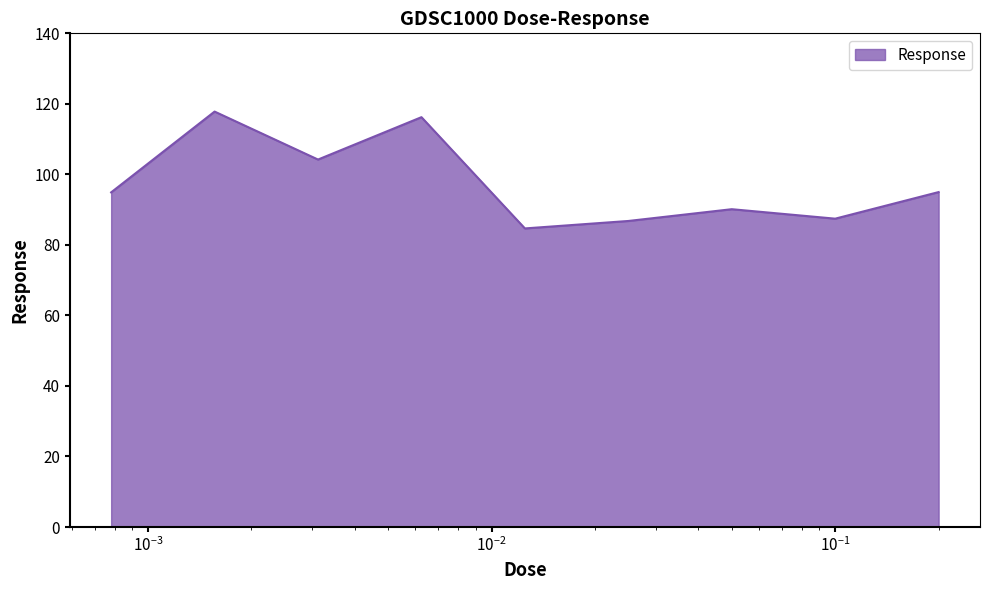

What is the minimum value shown in the chart?

84.7